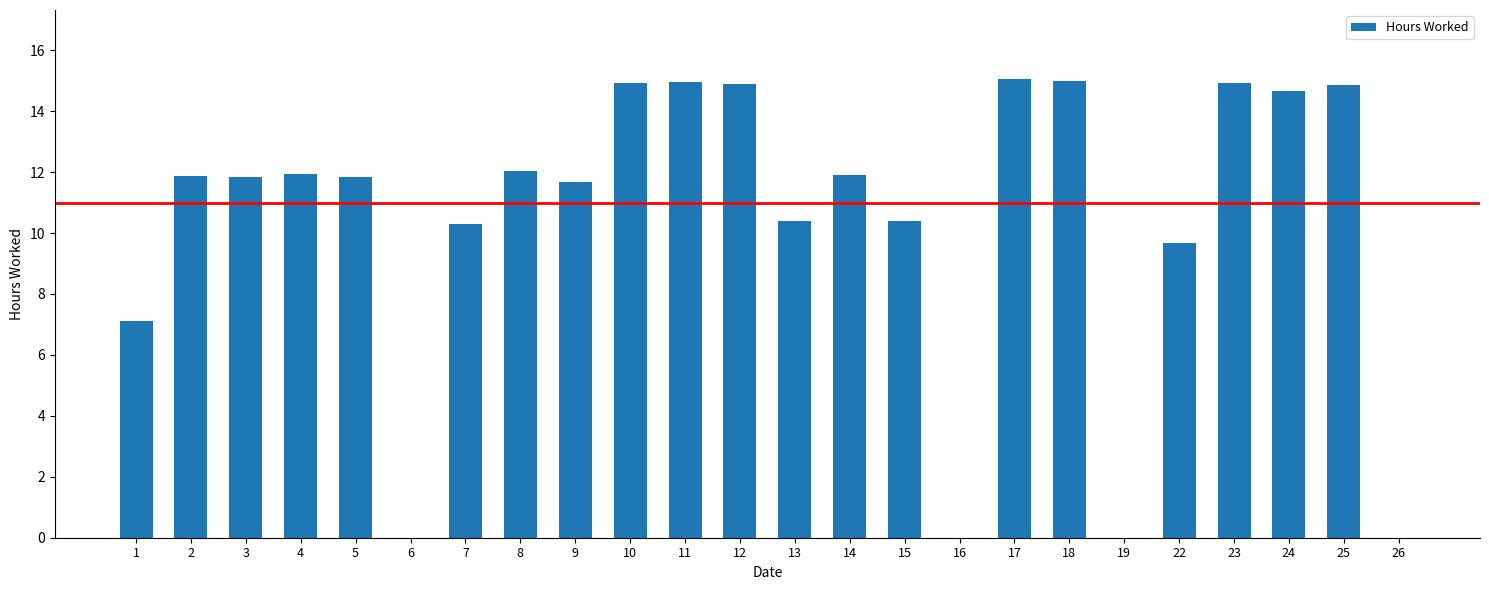

Is it true that the value at 17 is 3.7?

False